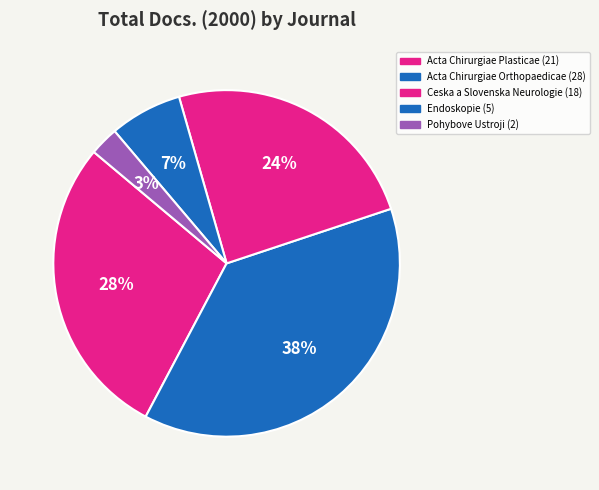

To the nearest percent, what portion does Acta Chirurgiae Orthopaedicae represent?

38%